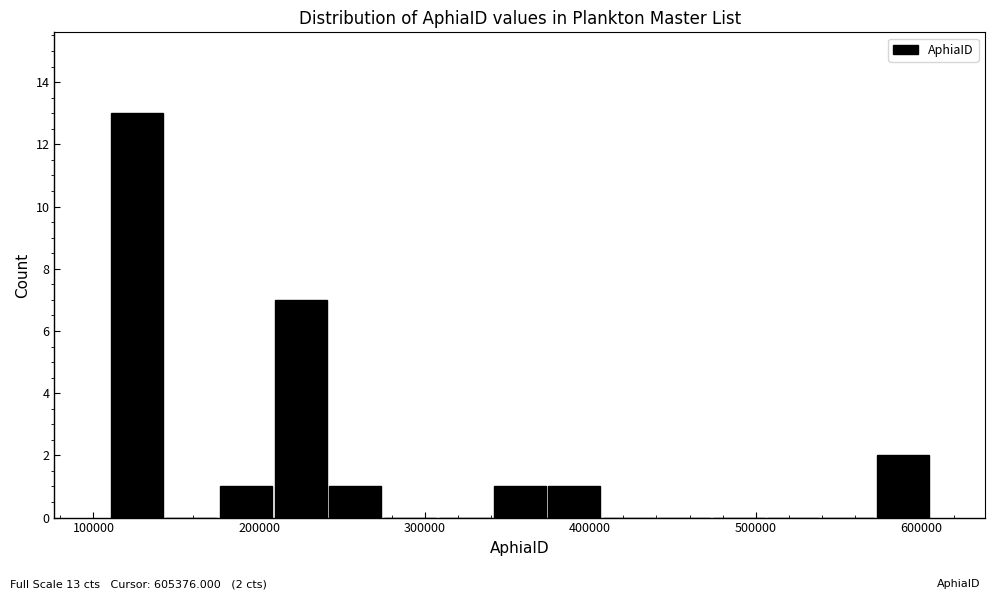

Around what value on the x-axis is the tallest bar? Give the approximate position of its centre, as read against the axis.

130000